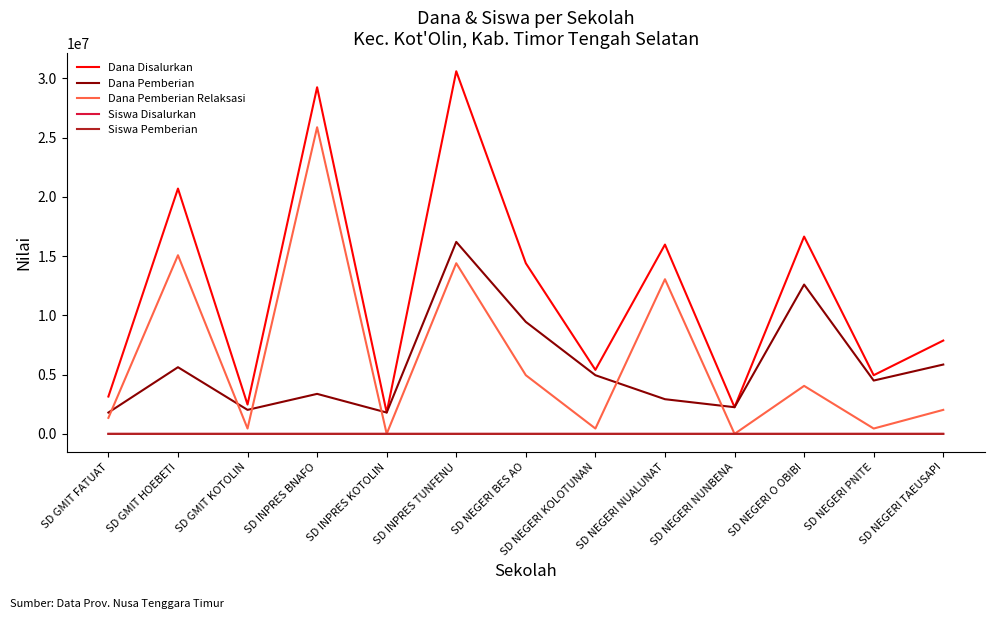

Between SD INPRES KOTOLIN and SD NEGERI PNITE, which series saw the biggest shift?

Dana Disalurkan